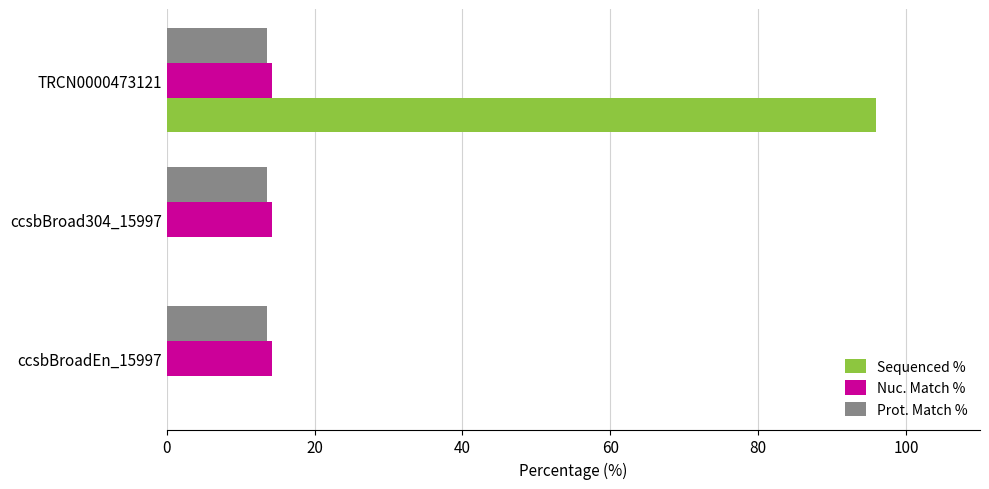

True or false: Prot. Match % has a value of 13.5 at ccsbBroad304_15997.

True